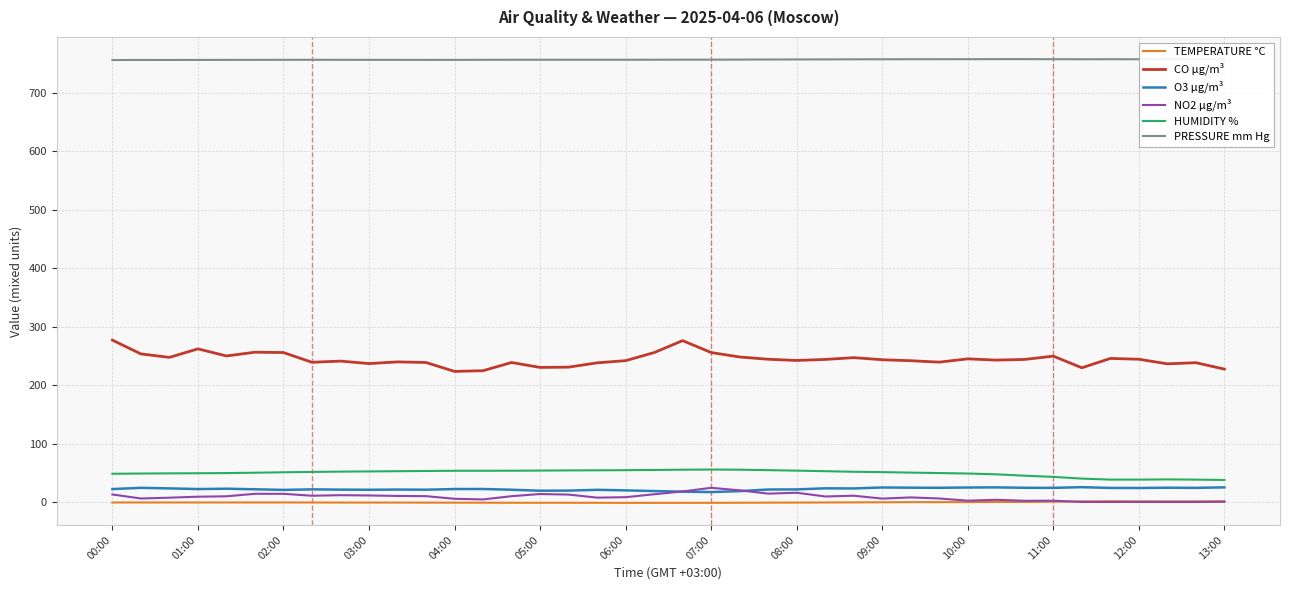

Does the chart have visible grid lines?

Yes